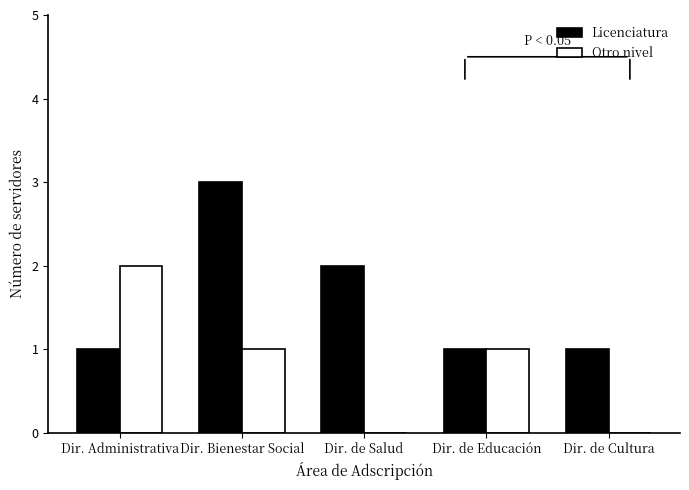

The value of Otro nivel at Dir. de Educación is 2. True or false?

False